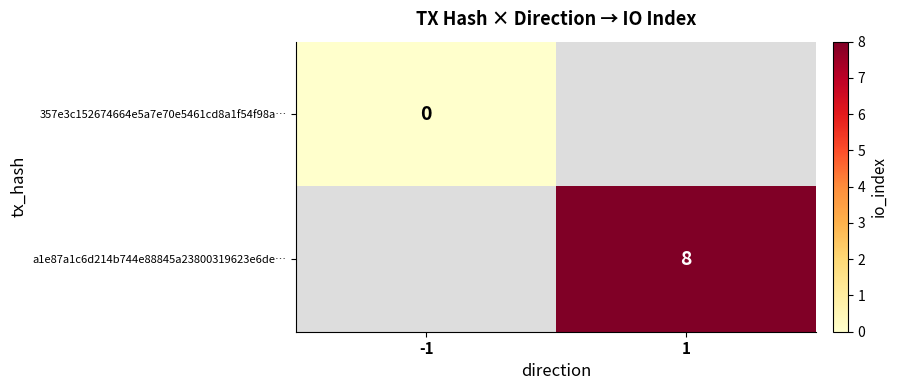

Is the value of a1e87a1c6d214b744e88845a23800319623e6de… at 1 greater than the value of 357e3c152674664e5a7e70e5461cd8a1f54f98a… at -1?

Yes